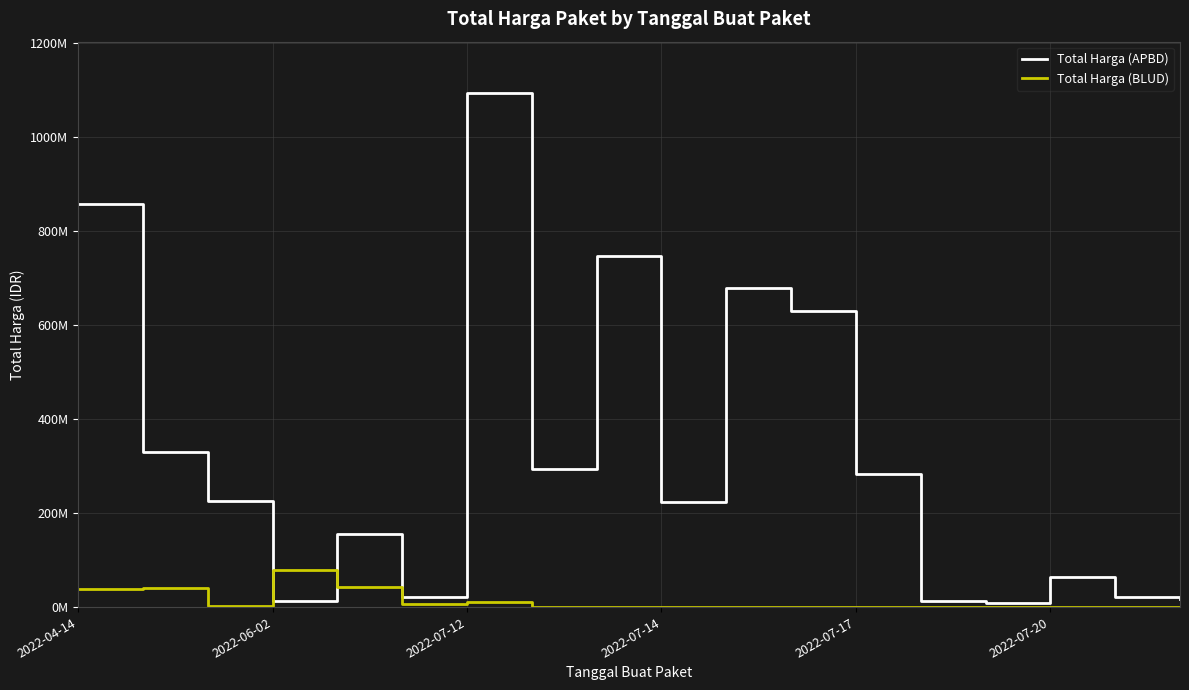

What is the difference between the second highest and minimum values in the Total Harga (BLUD) series?

42486000